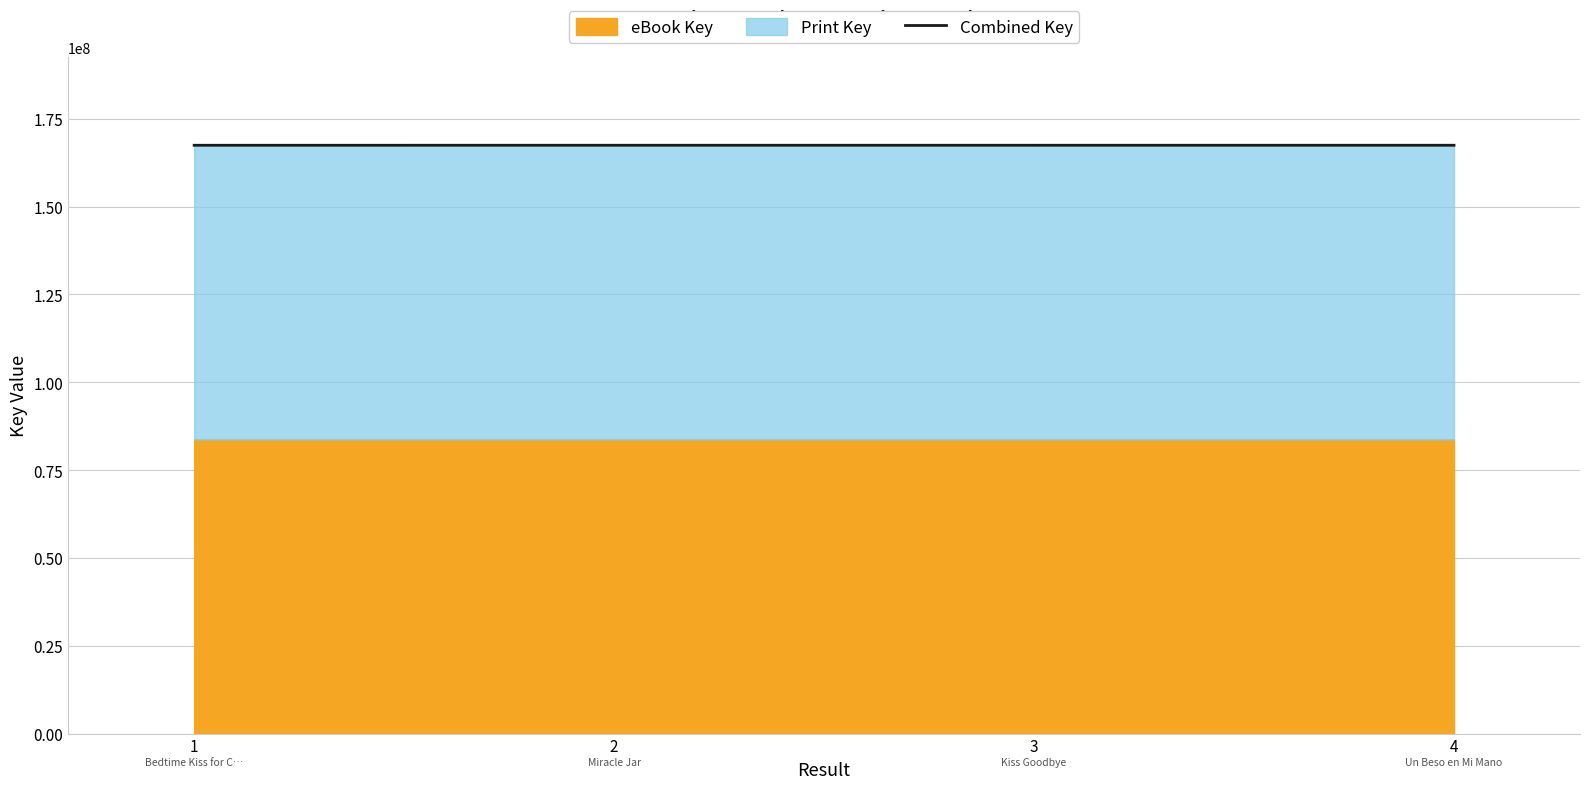

List the labels in order of value, smallest first.

1, 3, 2, 4